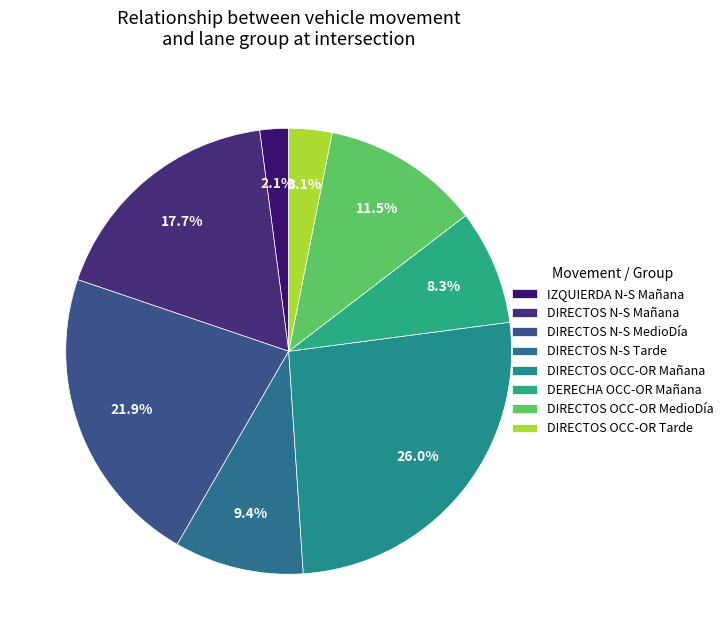

What is the largest slice in the pie chart?

DIRECTOS OCC-OR Mañana